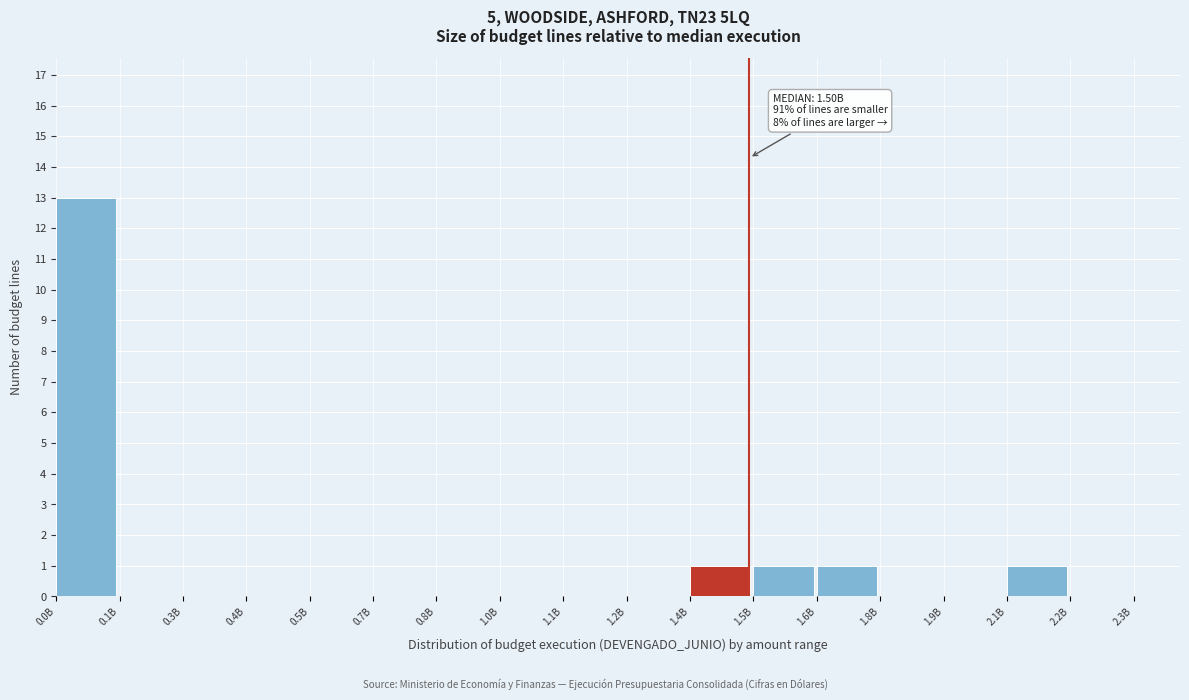

Reading left to right, transcribe all the data shown in this chart.

0.0B=13	0.1B=0	0.3B=0	0.4B=0	0.5B=0	0.7B=0	0.8B=0	1.0B=0	1.1B=0	1.2B=0	1.4B=1	1.5B=1	1.6B=1	1.8B=0	1.9B=0	2.1B=1	2.2B=0